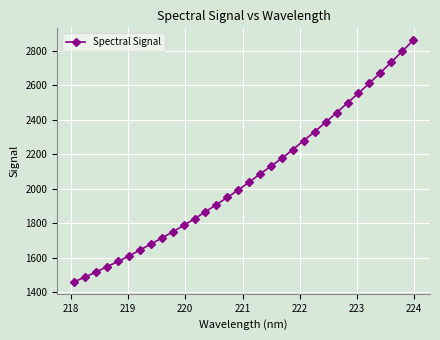

True or false: the data has more than 2 interior local peaks.

False